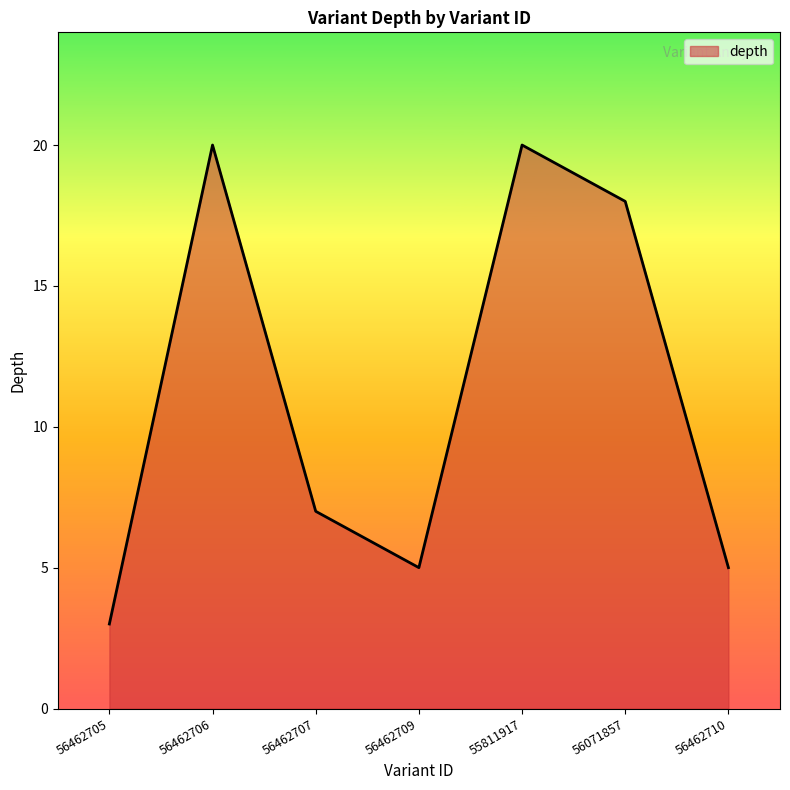

What is the sum of the values at 56462705 and 55811917?

23